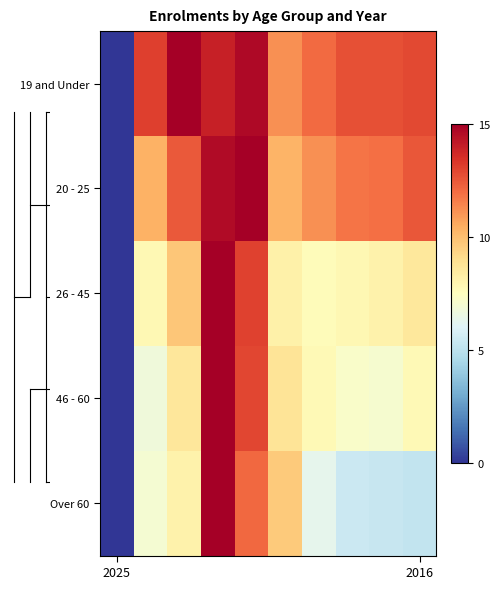

At how many categories does at least one series exceed 7?

9